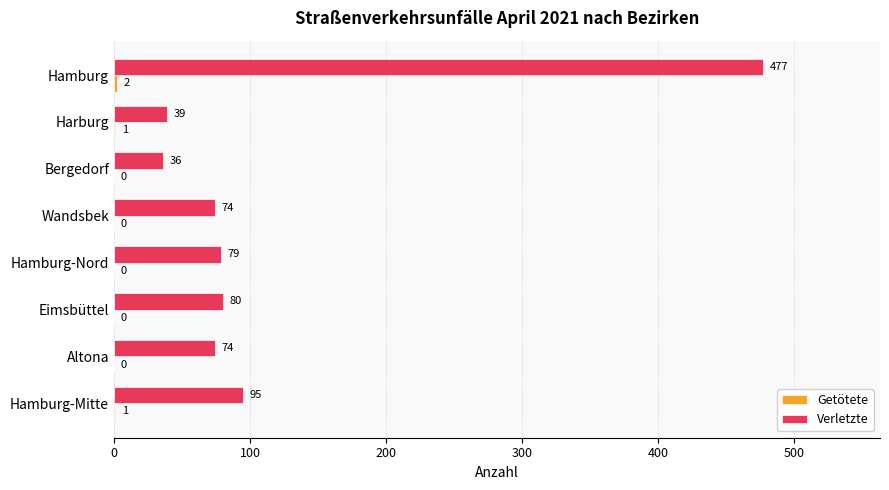

Which series has the largest total across all categories?

Verletzte